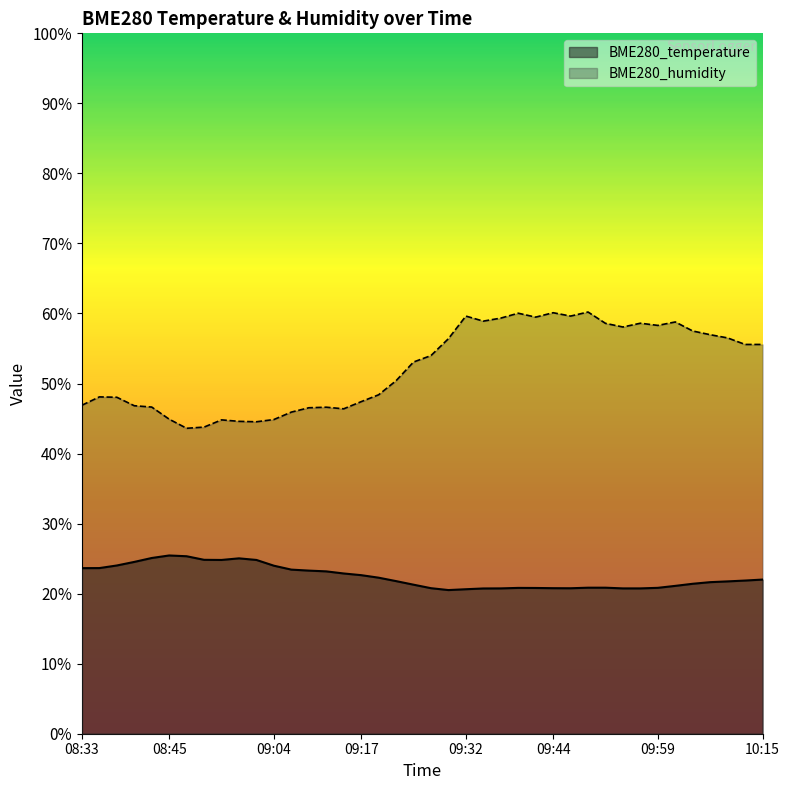

Between 08:48 and 09:44, which is larger?

08:48